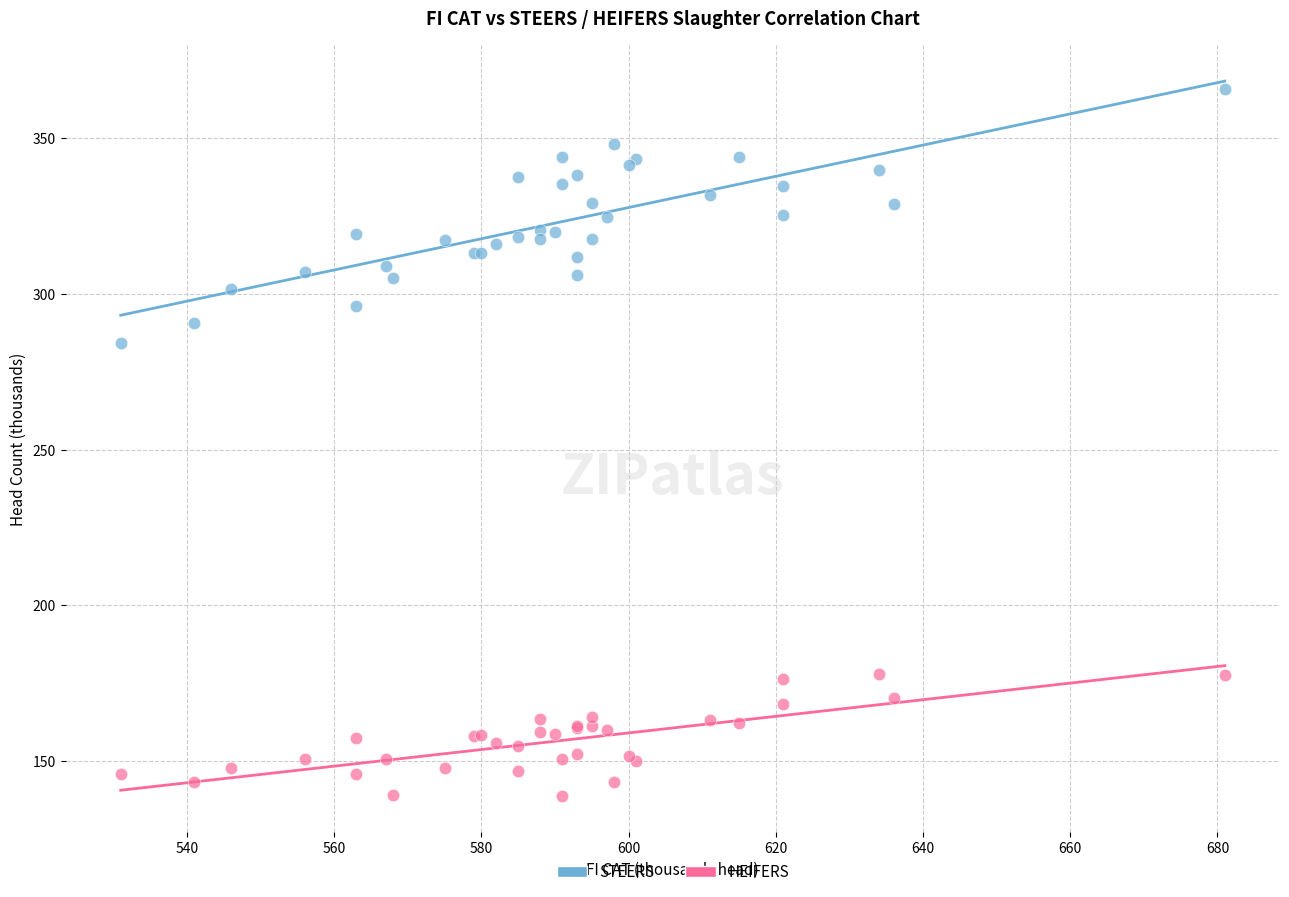

Across all series, what Y value is closest to 252?

284.1